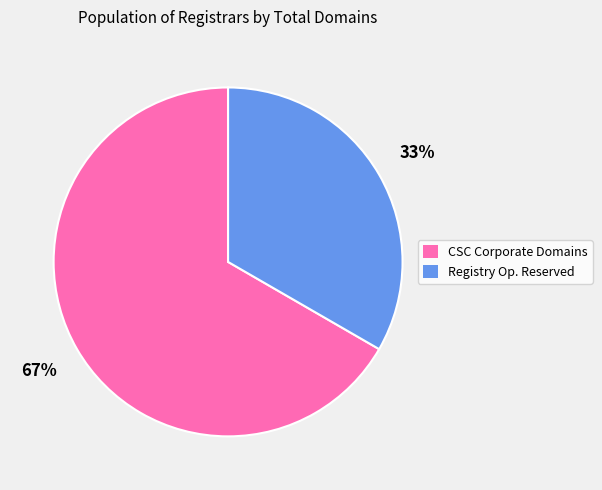

True or false: CSC Corporate Domains accounts for 67% of the total.

True